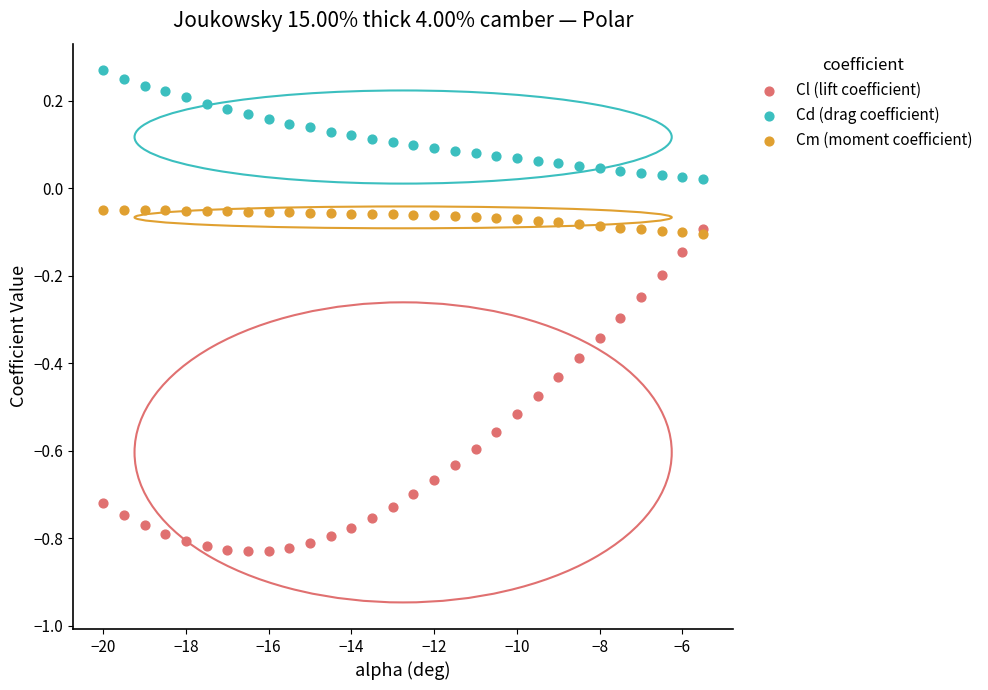

Which series has the widest spread of Y values?

Cl (lift coefficient)